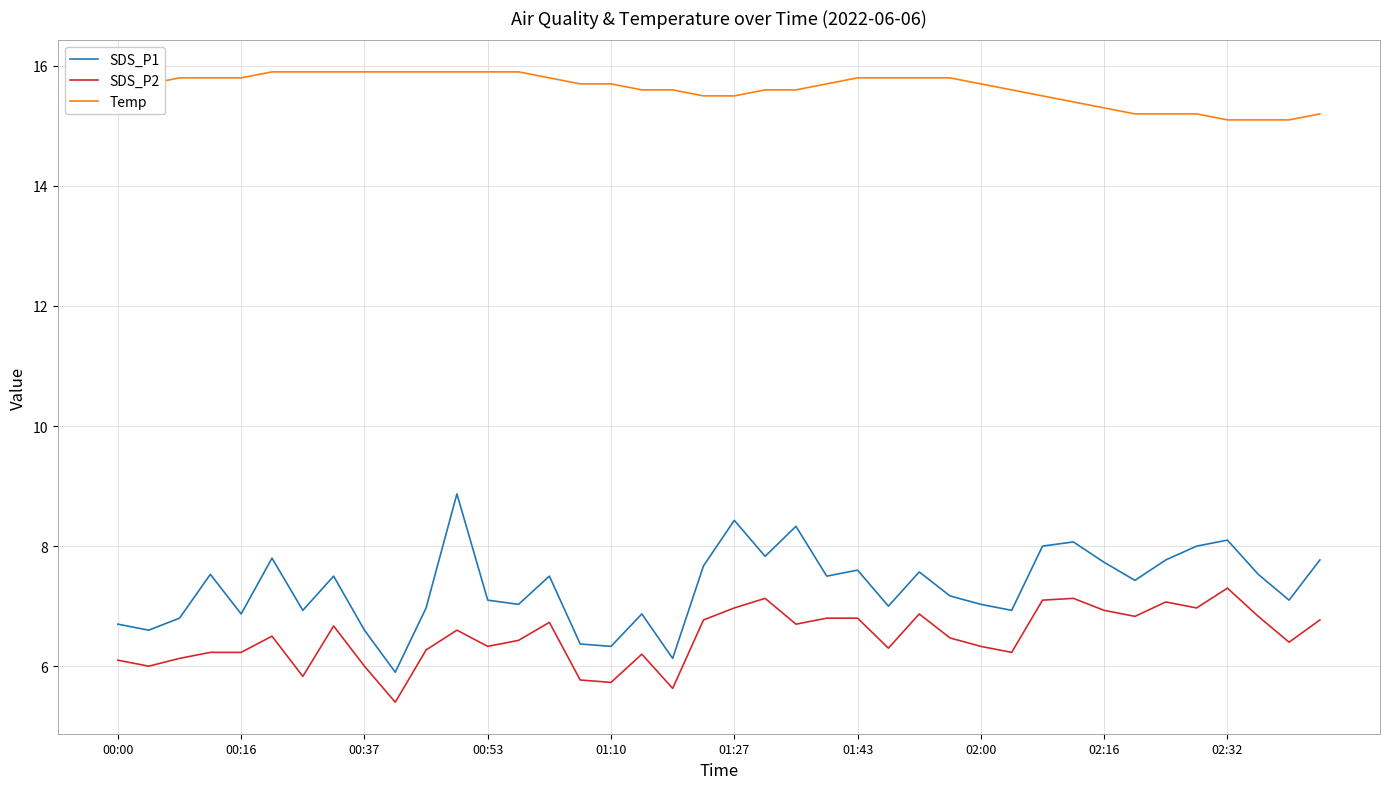

True or false: SDS_P2 has more than 1 interior local peaks.

True